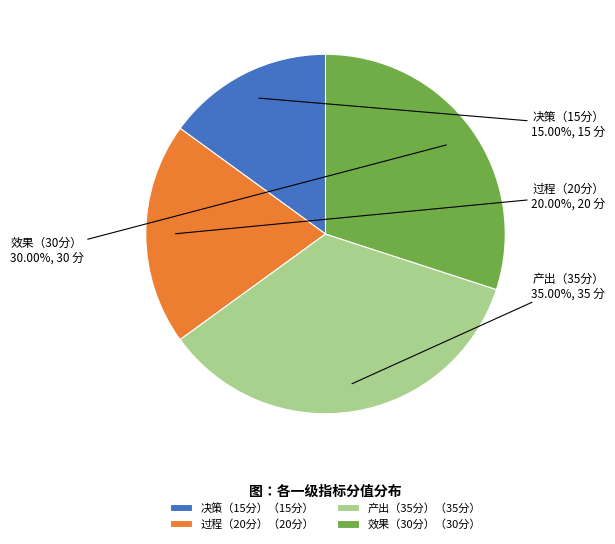

Does any single category account for the majority?

No